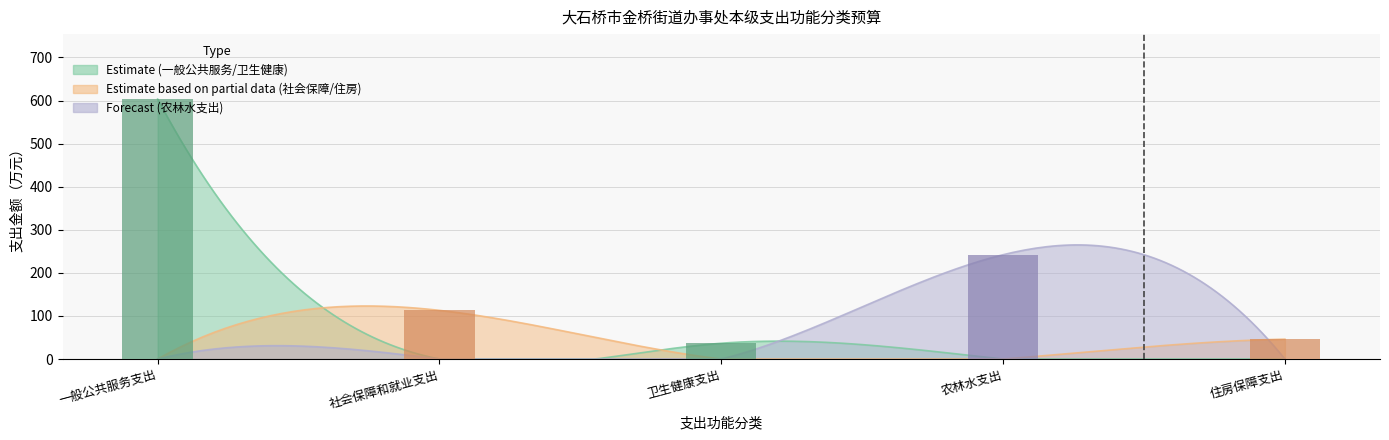

List the labels in order of value, largest first.

一般公共服务支出, 农林水支出, 社会保障和就业支出, 住房保障支出, 卫生健康支出